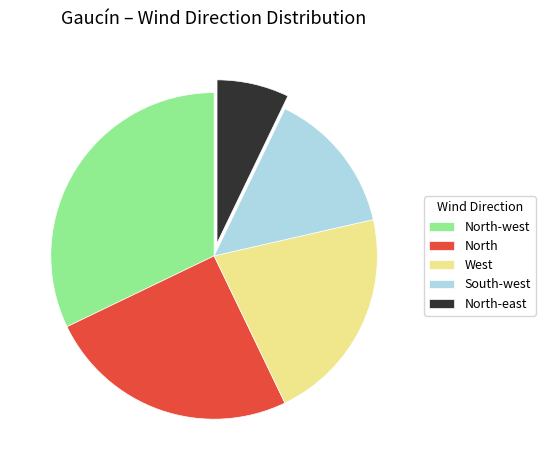

Rank the categories by value from lowest to highest.

North-east, South-west, West, North, North-west